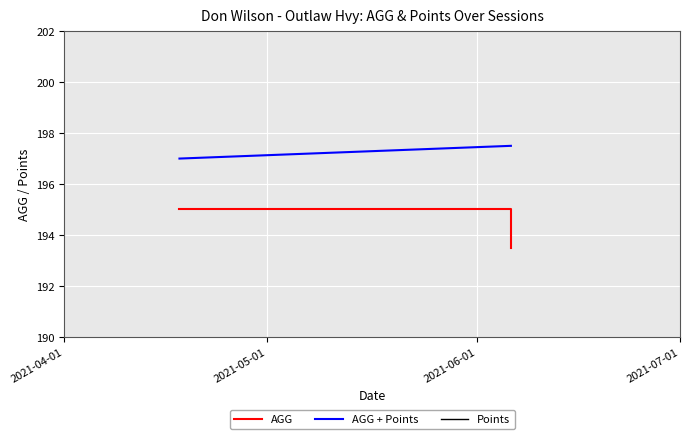

True or false: Points has a value of 4.0 at 2021-05-01.

True